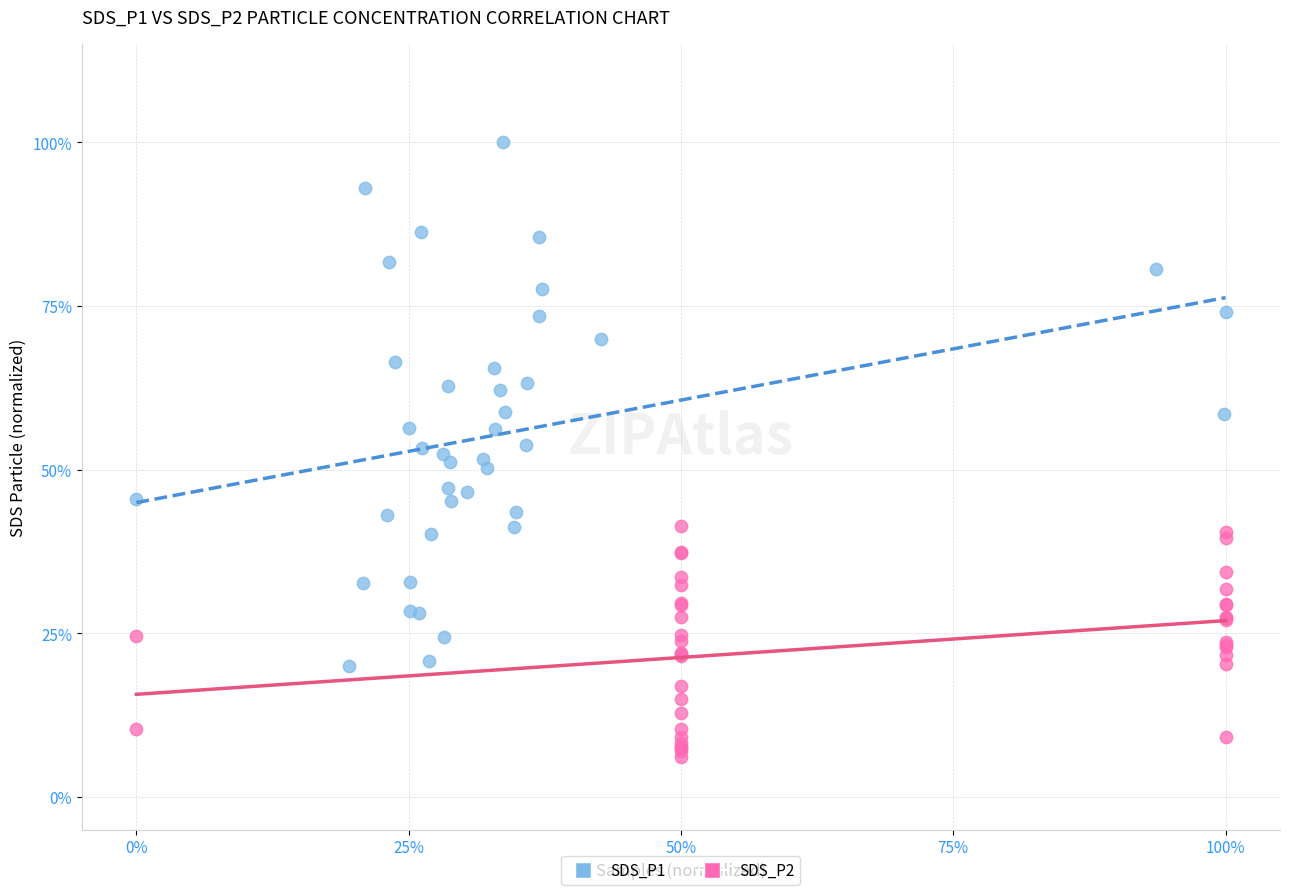

What are all the series names shown in the legend?

SDS_P1, SDS_P2